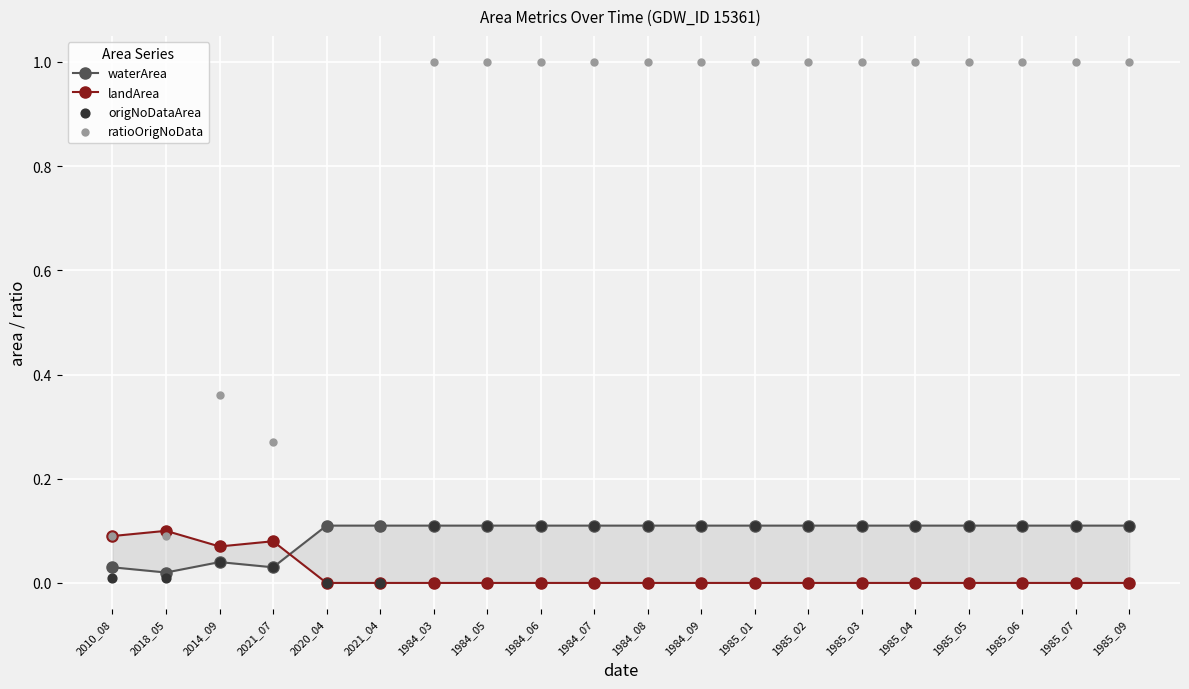

What are all the series names shown in the legend?

waterArea, landArea, origNoDataArea, ratioOrigNoData